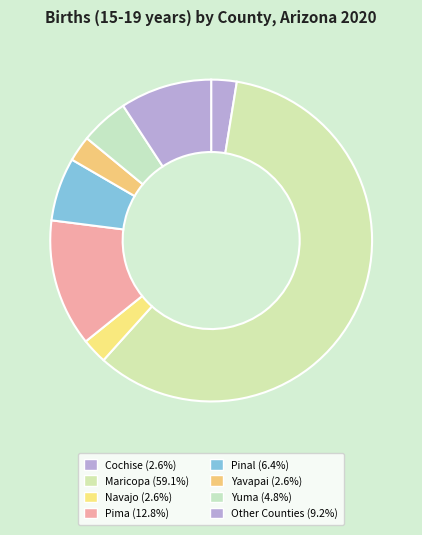

How many slices are in this pie chart?

8